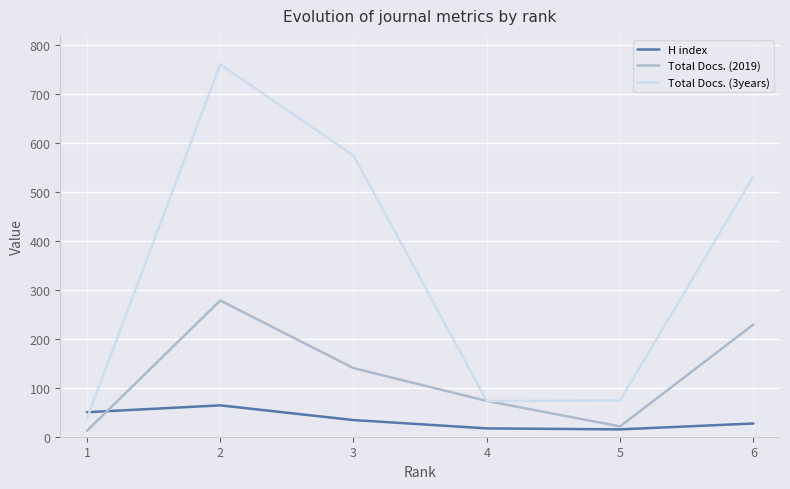

What are all the series names shown in the legend?

H index, Total Docs. (2019), Total Docs. (3years)